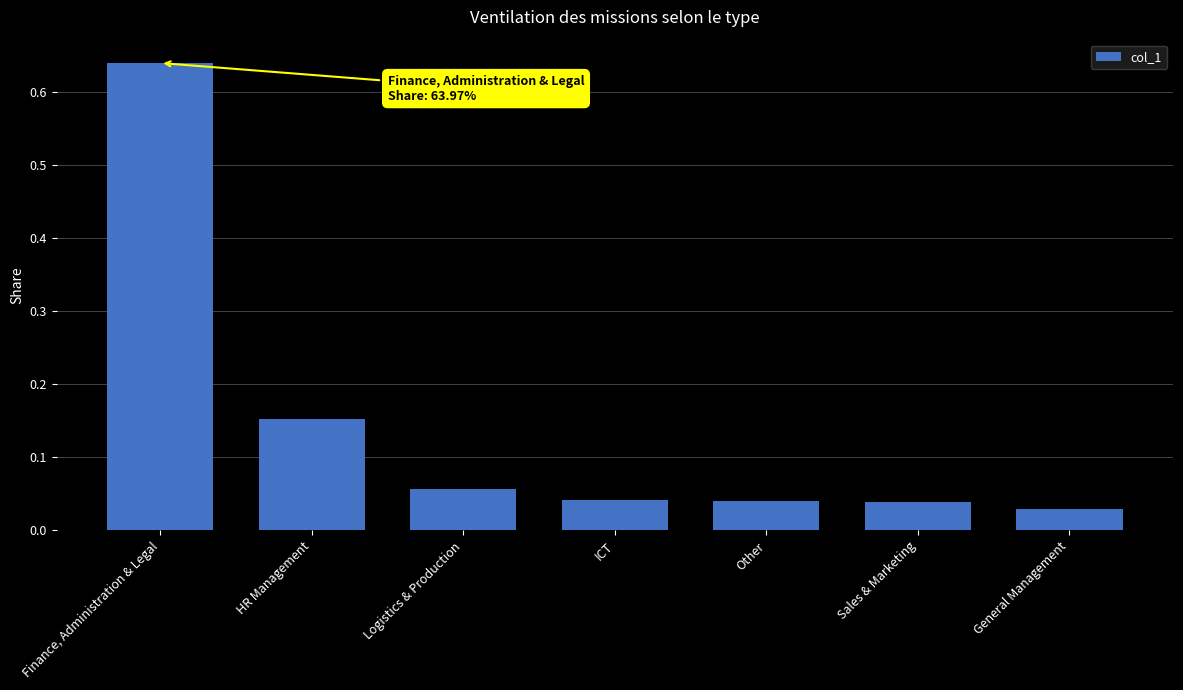

List the labels in order of value, smallest first.

General Management, Sales & Marketing, Other, ICT, Logistics & Production, HR Management, Finance, Administration & Legal